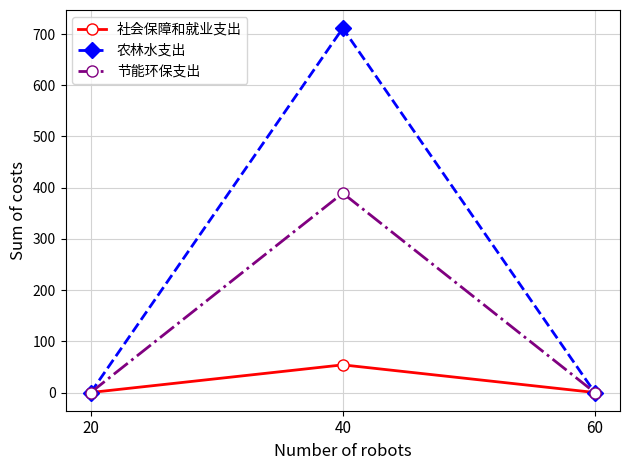

Reading left to right, list all the values displayed in this chart.

社会保障和就业支出: 20=0.0	40=54.0	60=0.0
农林水支出: 20=0.0	40=711.4	60=0.0
节能环保支出: 20=0.0	40=389.3	60=0.0